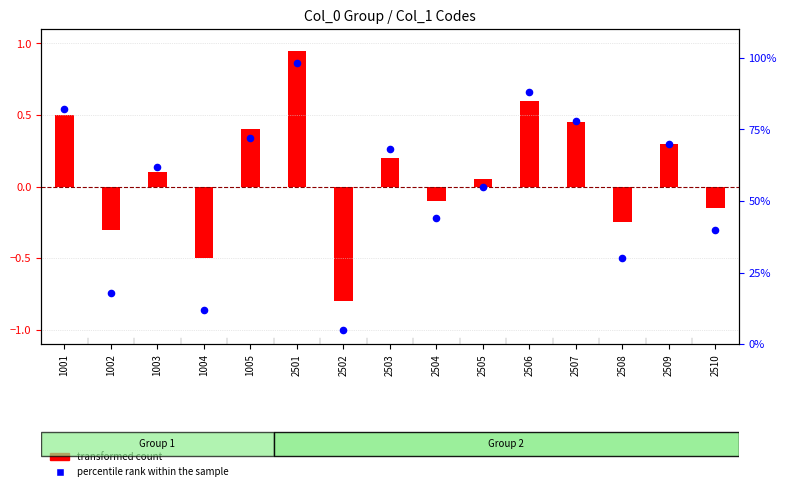

Which series has the largest total across all categories?

percentile rank within the sample